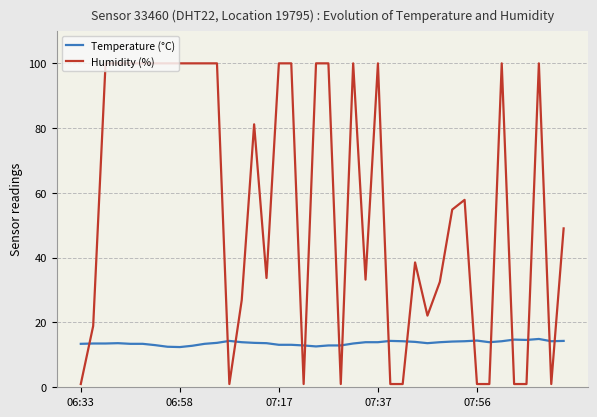

What is the difference between the maximum and minimum values in the Humidity (%) series?

98.9